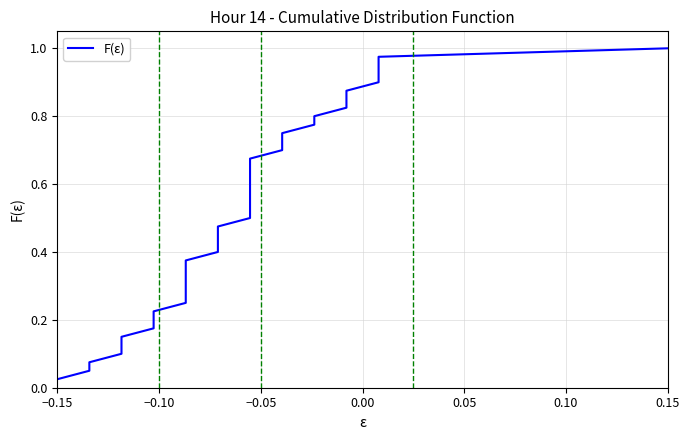

What is the value of the 21st point from the left?

0.5